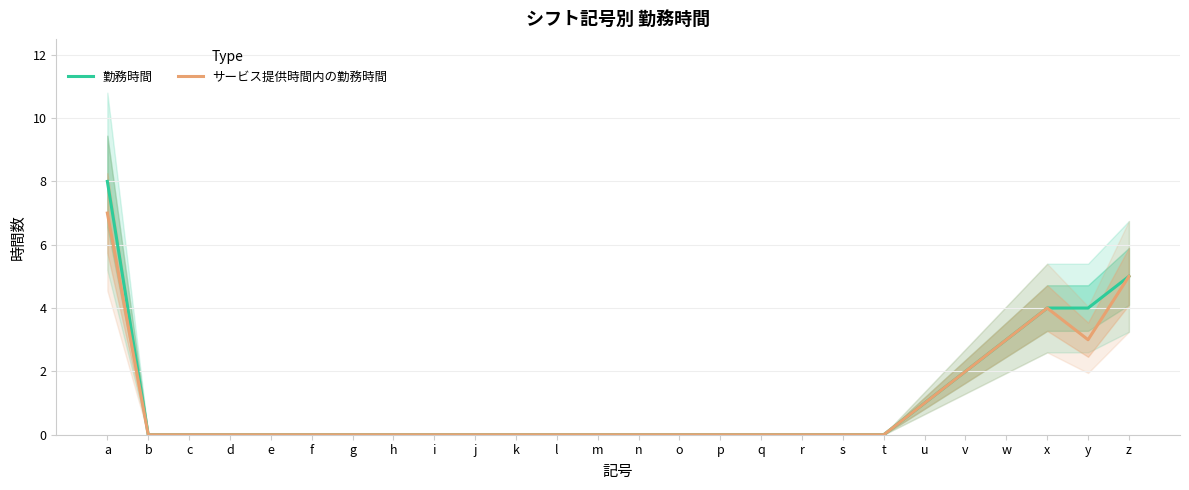

Which series has the largest range (max minus min)?

勤務時間